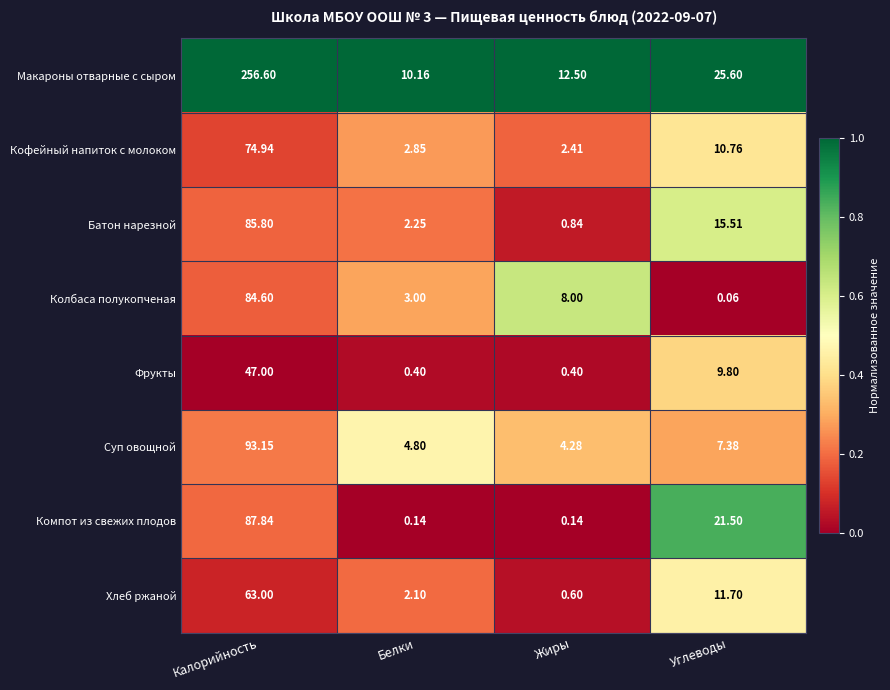

At which label does Фрукты reach its peak?

Калорийность